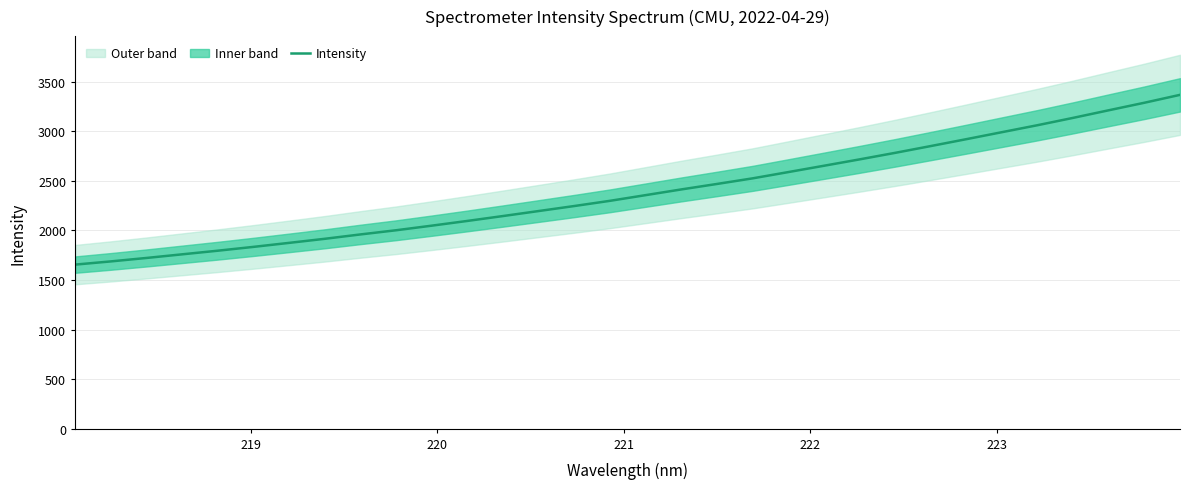

What is the maximum value for Intensity?

3369.1